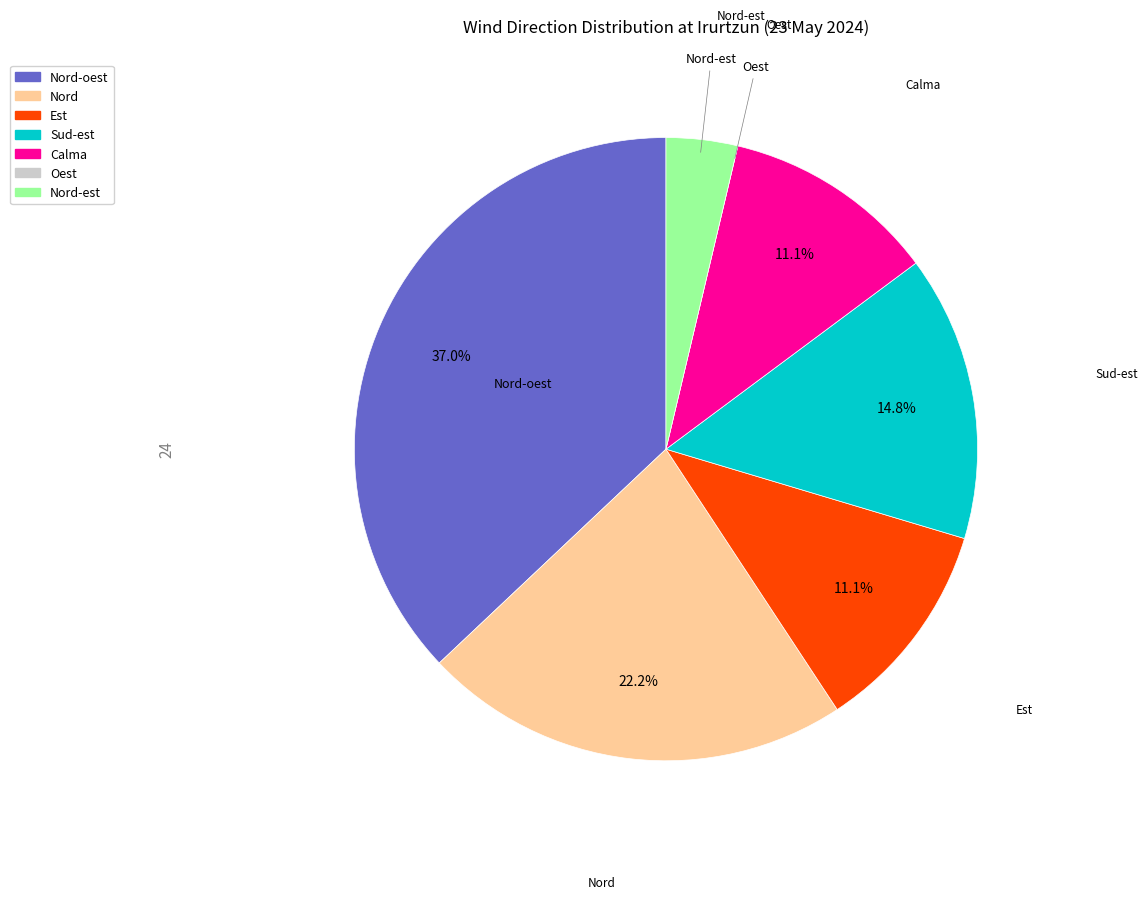

Is there any slice that represents more than half of the pie?

No